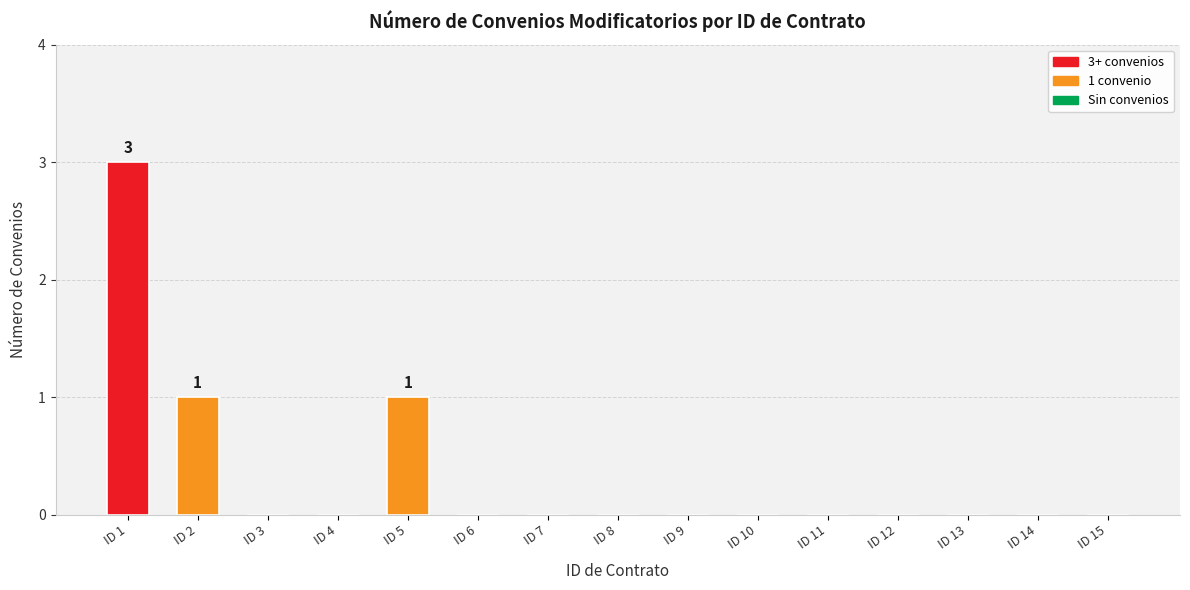

True or false: the data shows 0 at ID 14.

True